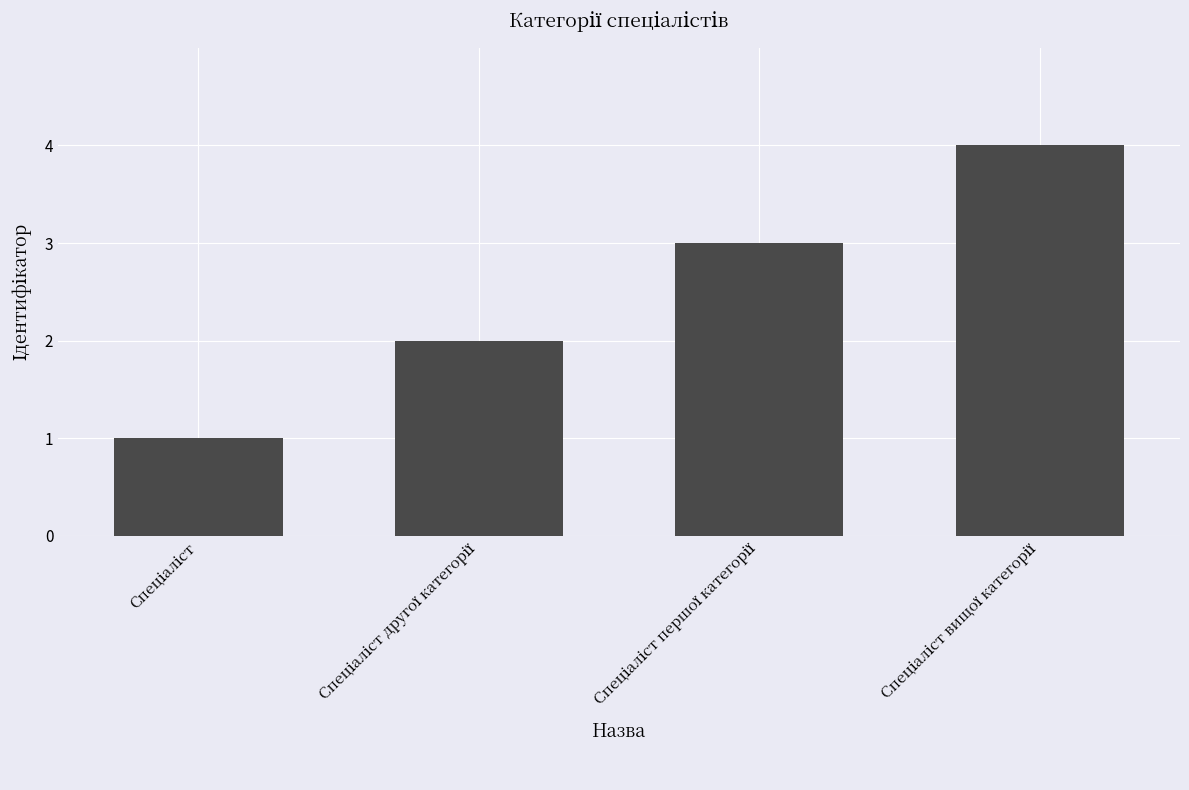

What is the maximum value shown in the chart?

4